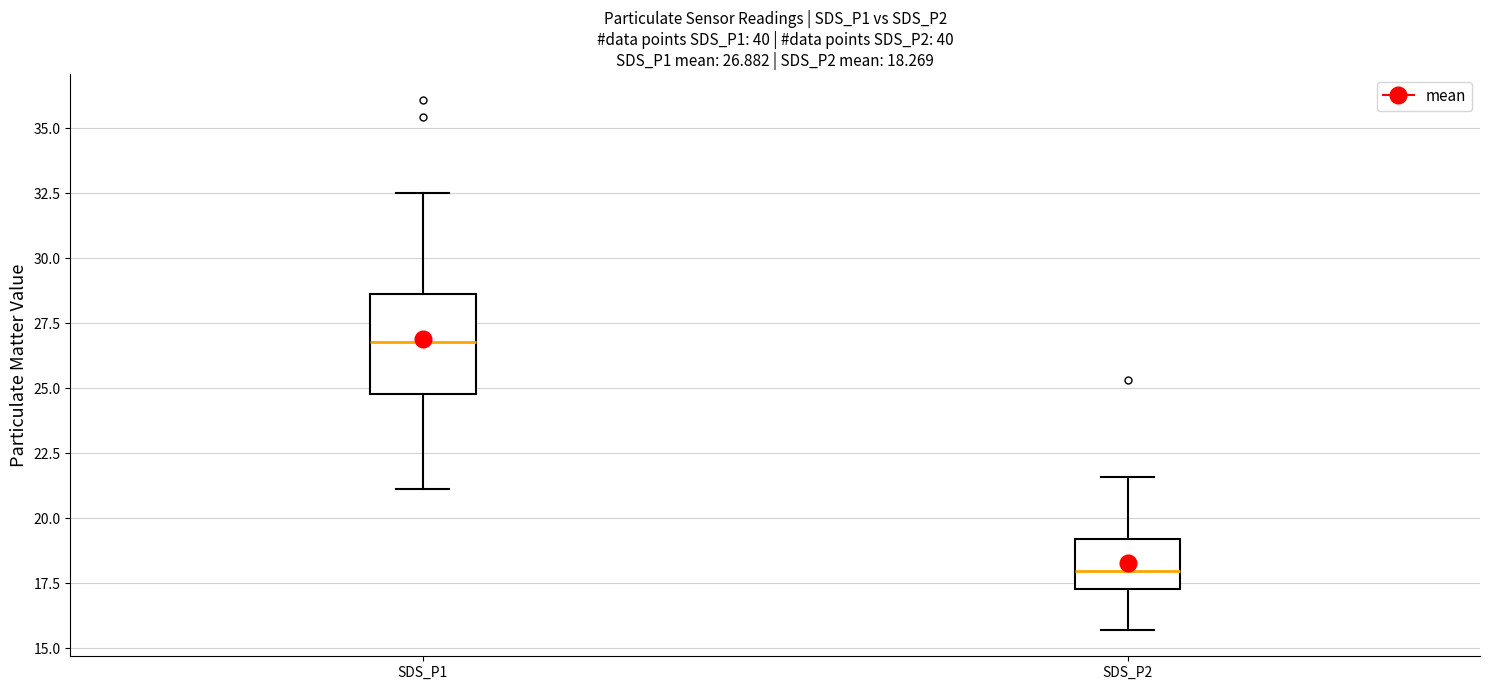

Comparing the boxes themselves (not the whiskers), which one is the tallest?

SDS_P1